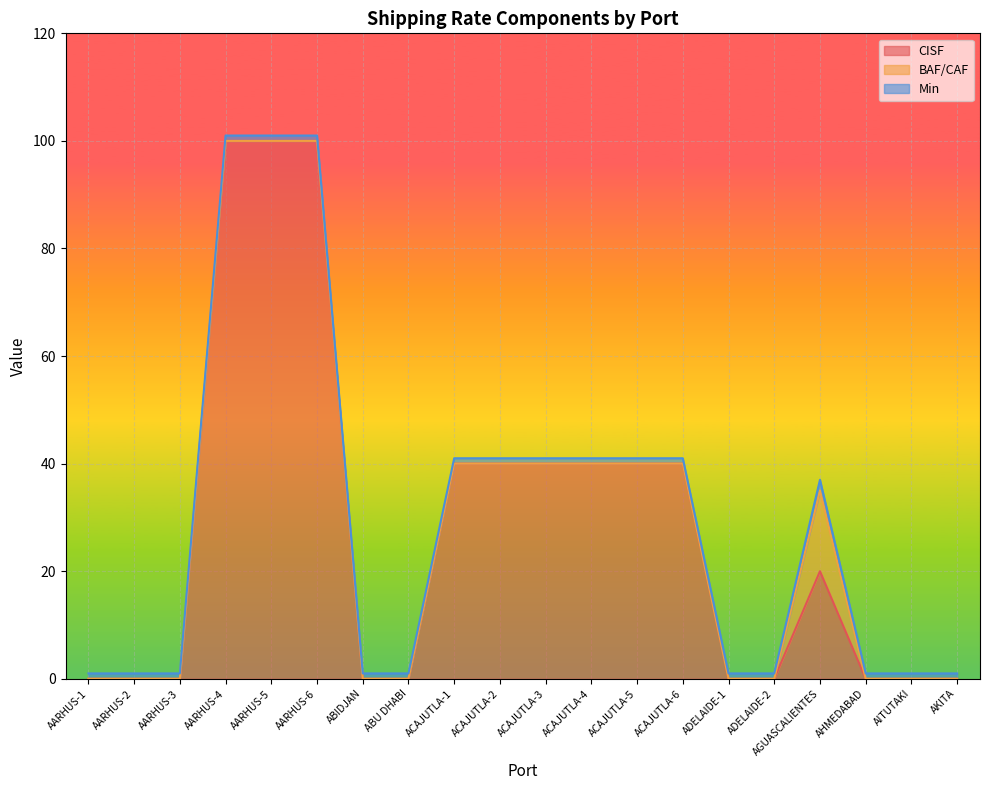

Rank the series at AARHUS-1 from lowest to highest value.

CISF, BAF/CAF, Min